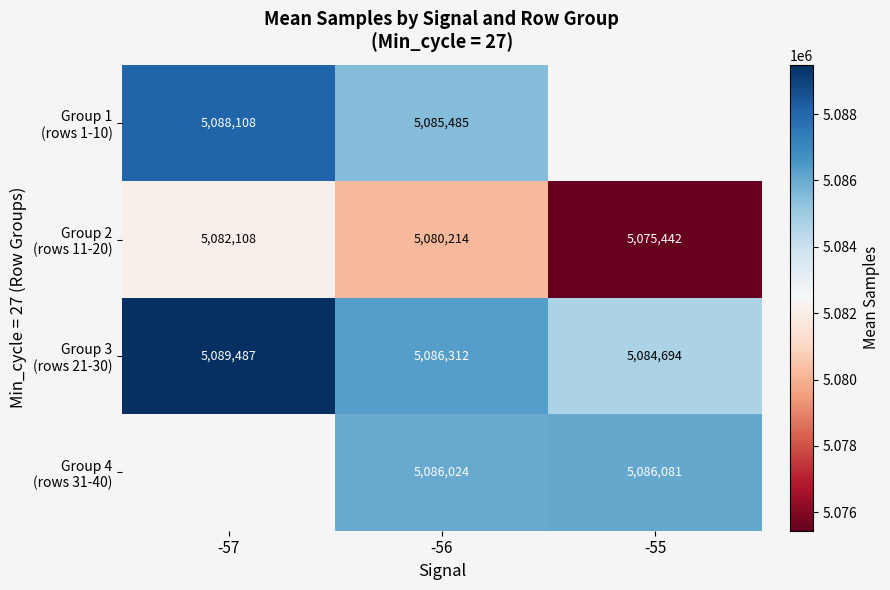

What is the total value across all series at -56?

20338035